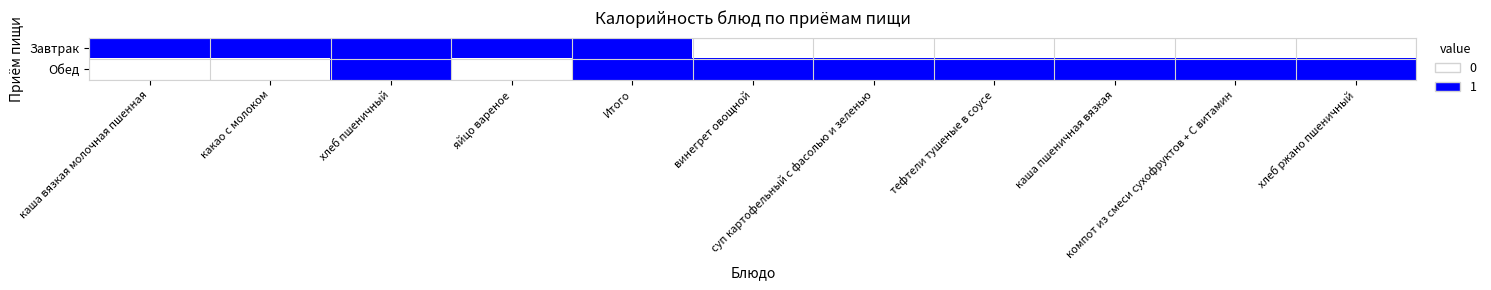

Which has a higher value, Итого or каша пшеничная вязкая?

Итого